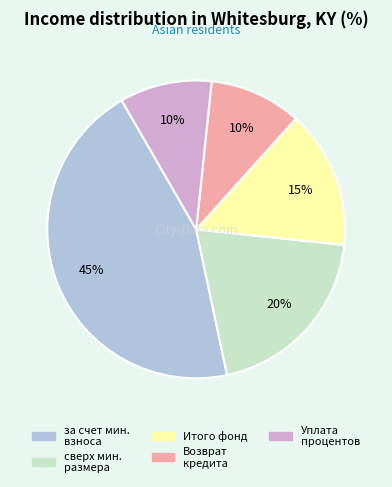

Is there any slice that represents more than half of the pie?

No